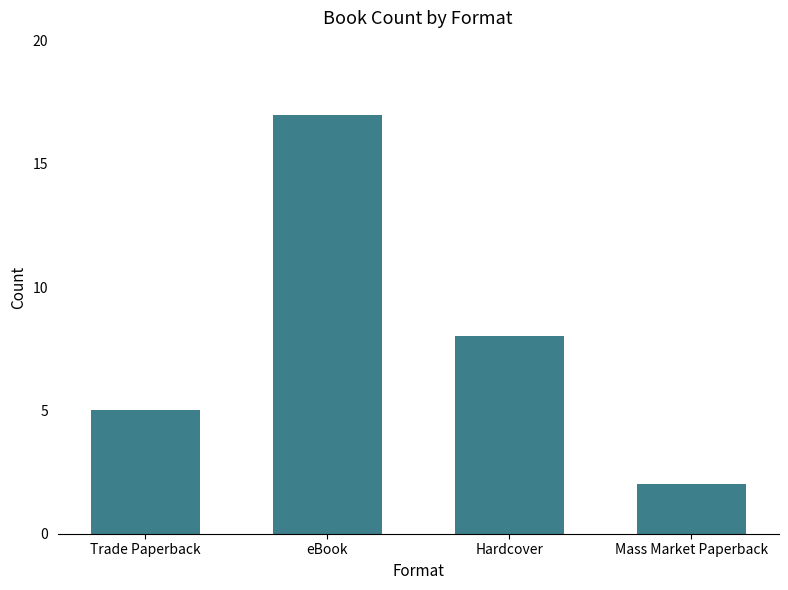

Which label corresponds to the smallest value in the chart?

Mass Market Paperback